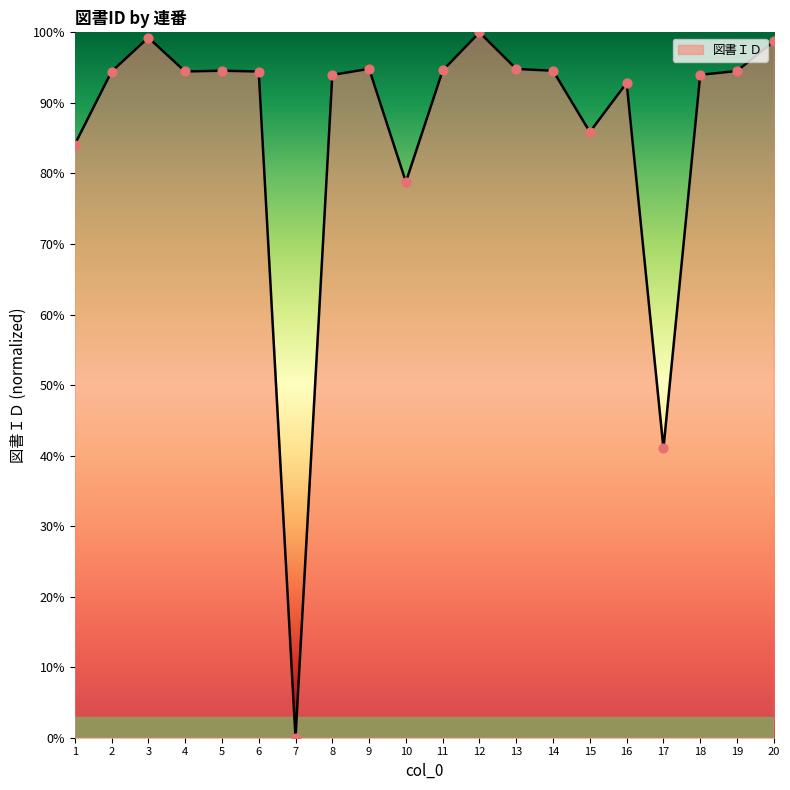

What is the change in value from 2 to 13?

+0.4